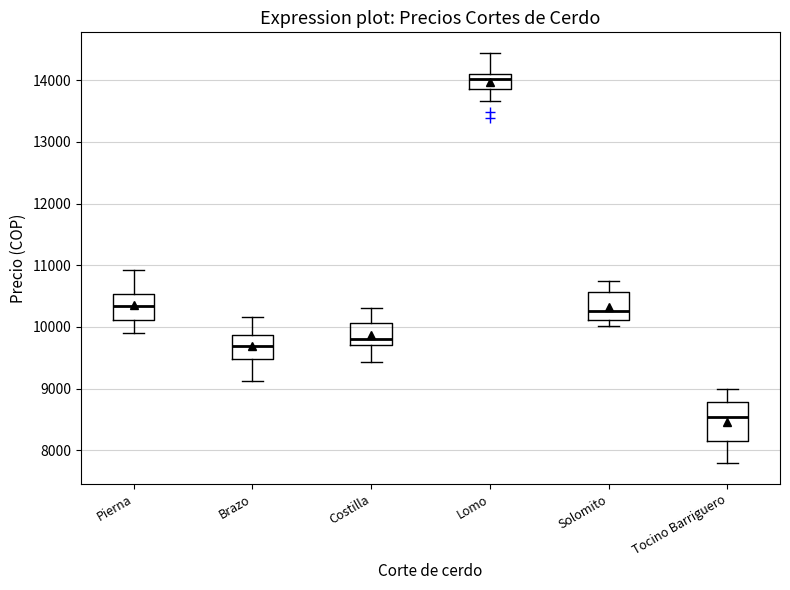

Which box has the lowest median line?

Tocino Barriguero